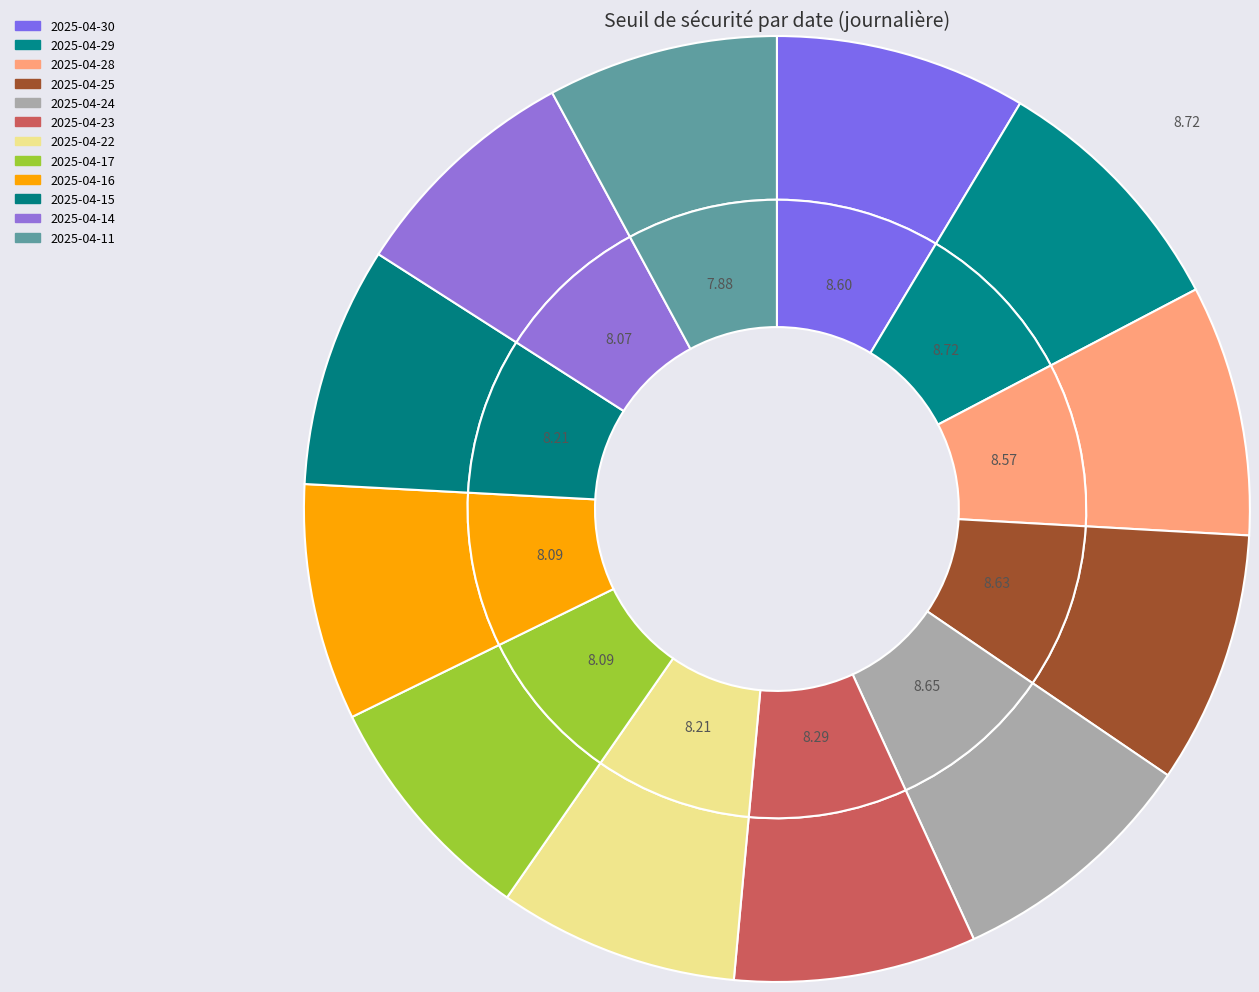

Is it true that 2025-04-29 is 9% of the pie?

True